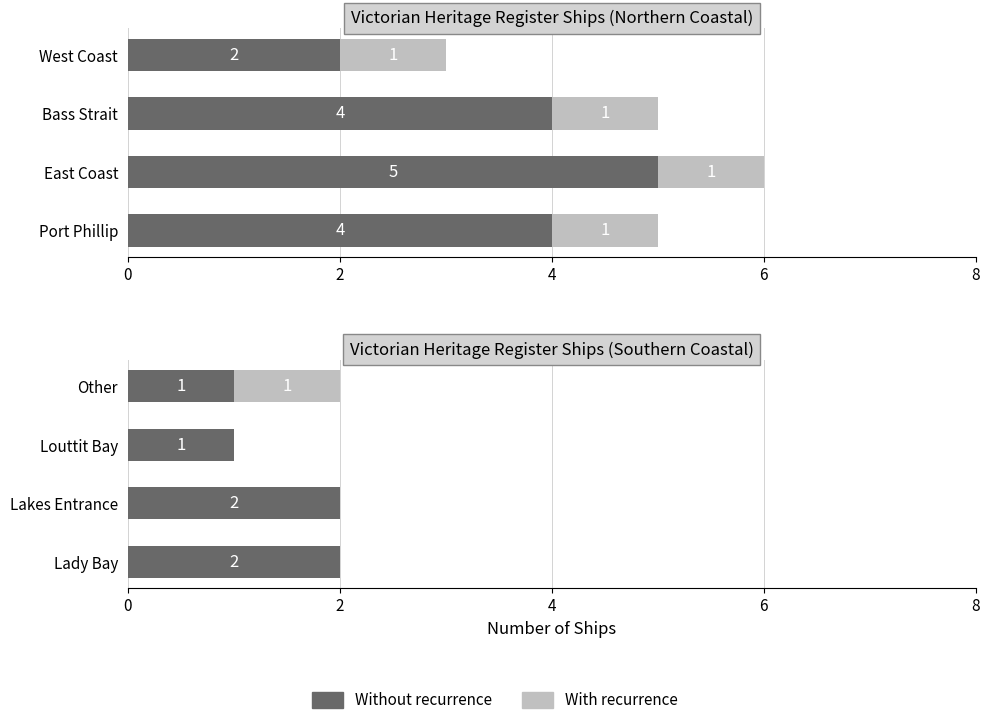

The With recurrence series shows 0 at Louttit Bay. True or false?

True